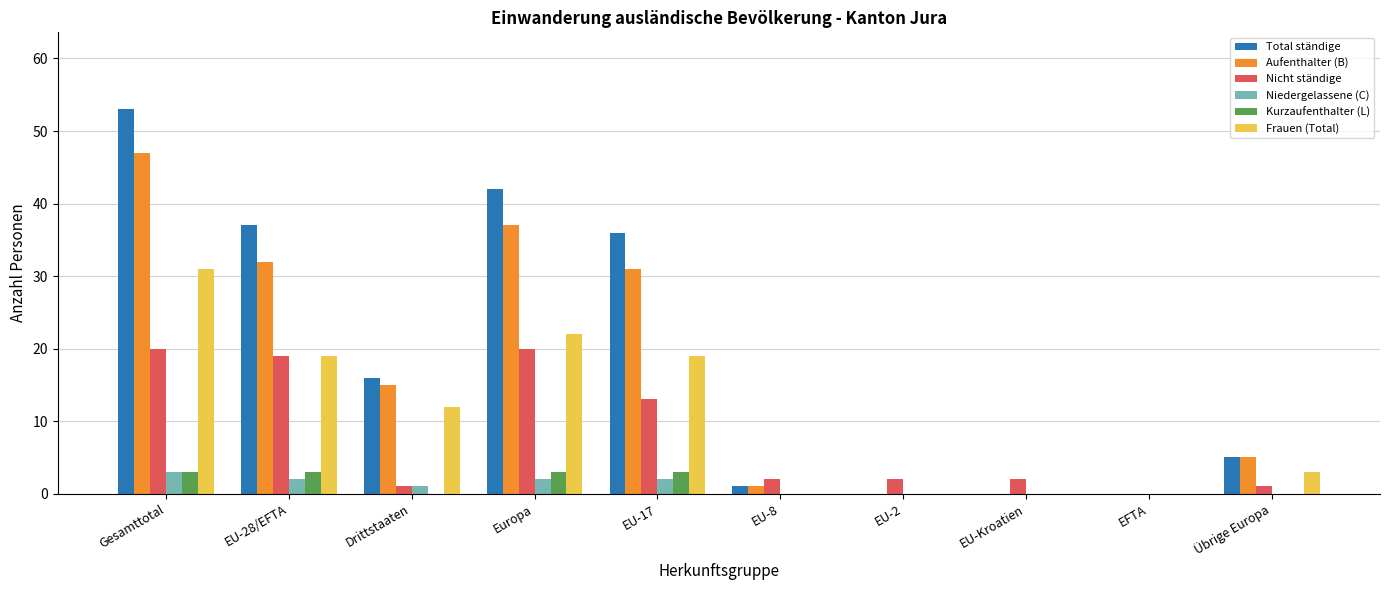

What is the sum of all Nicht ständige values?

80